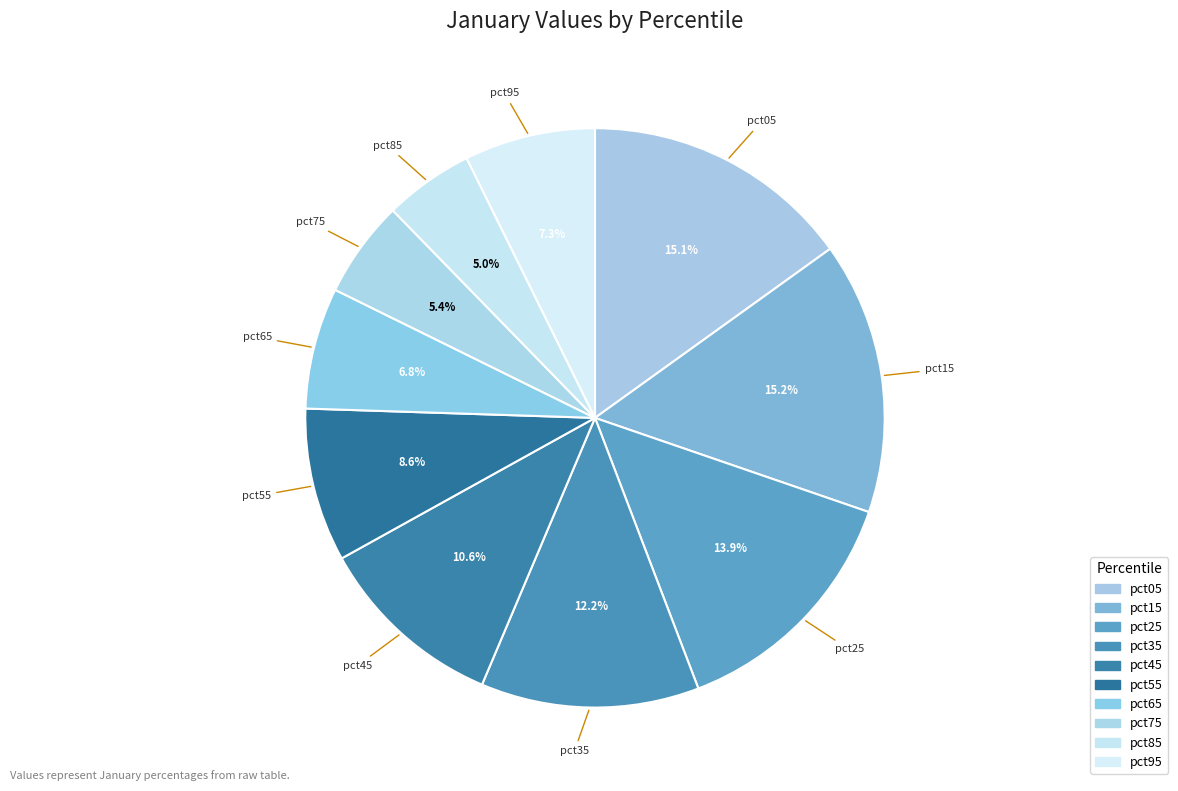

How many segments does this pie chart have?

10